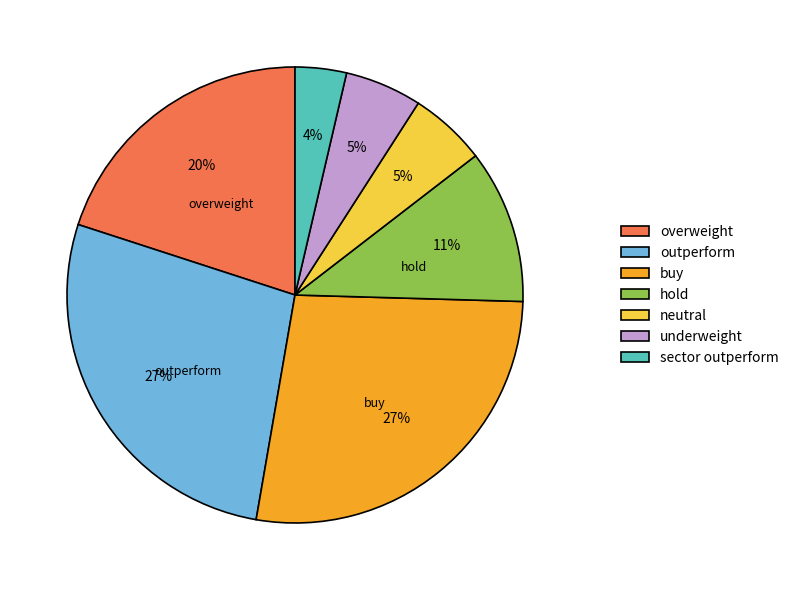

Does outperform account for over 50% of the chart?

No